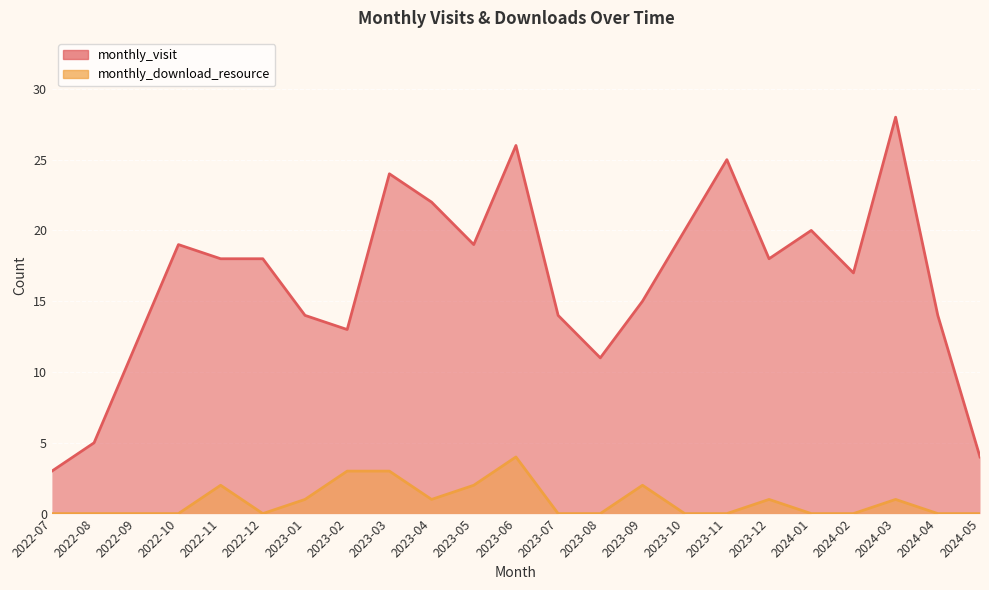

Which has a higher value, 2023-07 or 2022-07?

2023-07